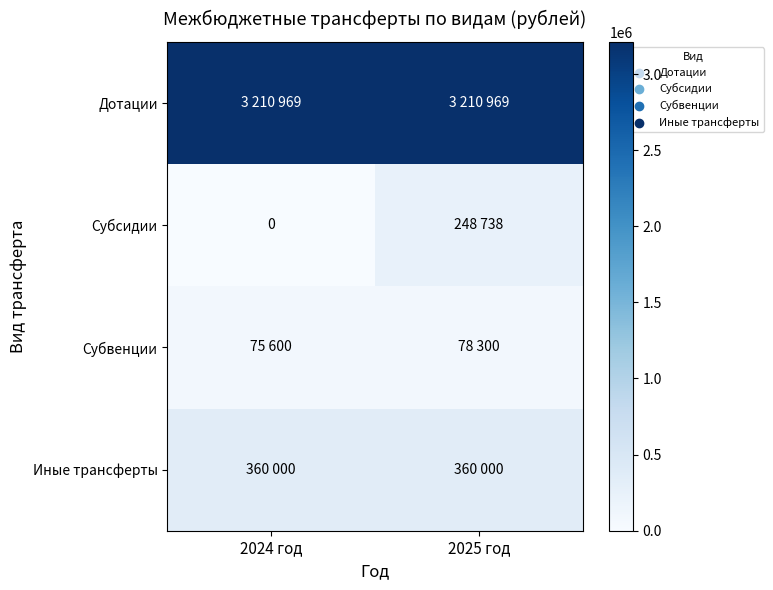

What is the greatest value displayed?

3210969